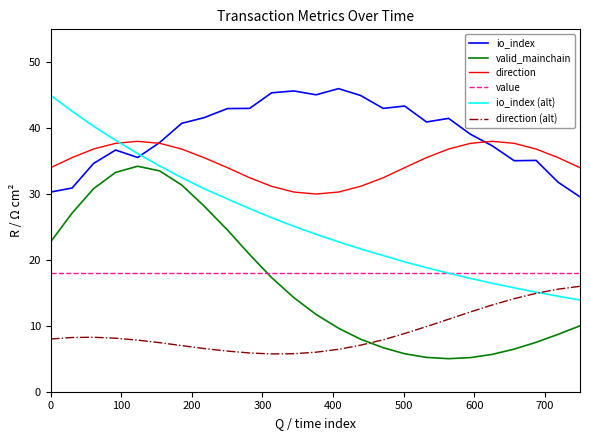

True or false: value and io_index intersect in this chart.

False